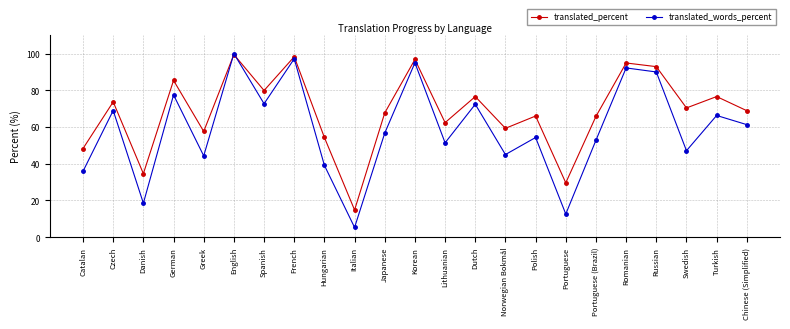

What is the greatest value displayed?

100.0